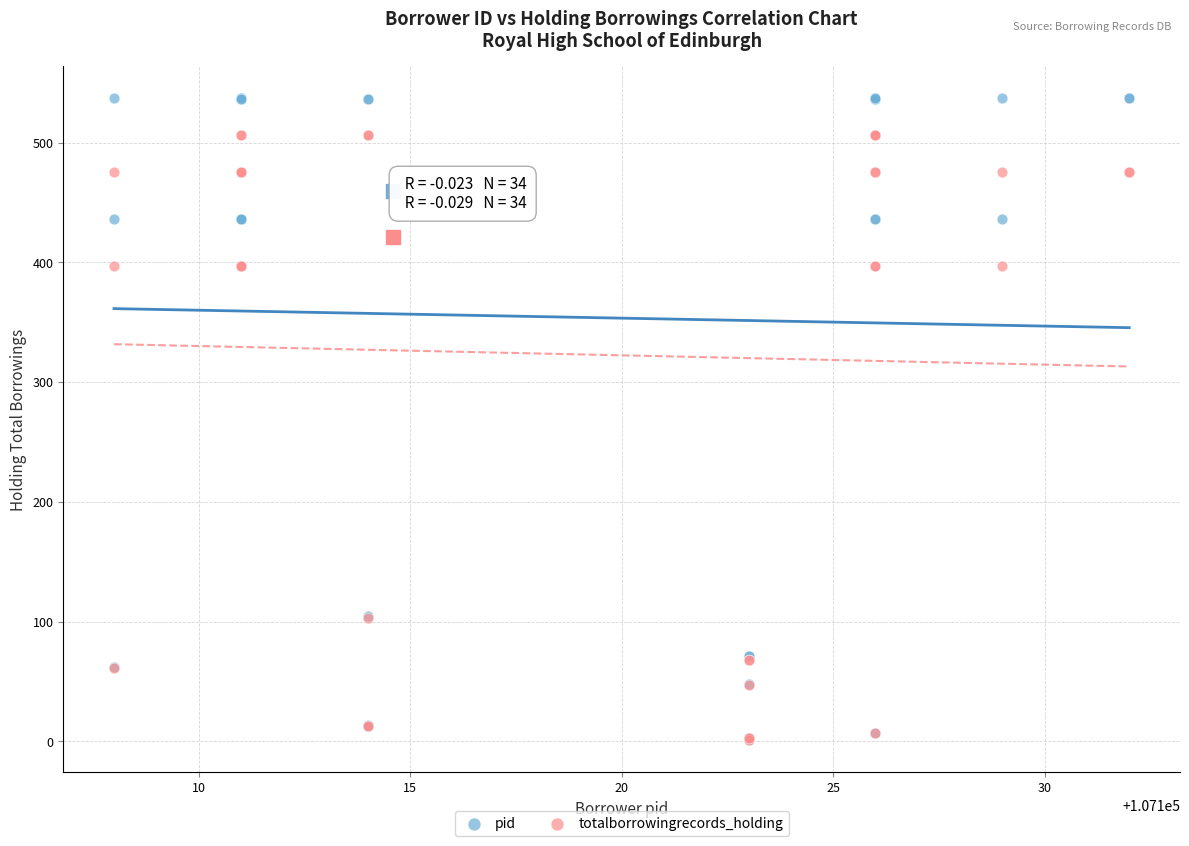

Which series reaches the maximum Y coordinate?

pid